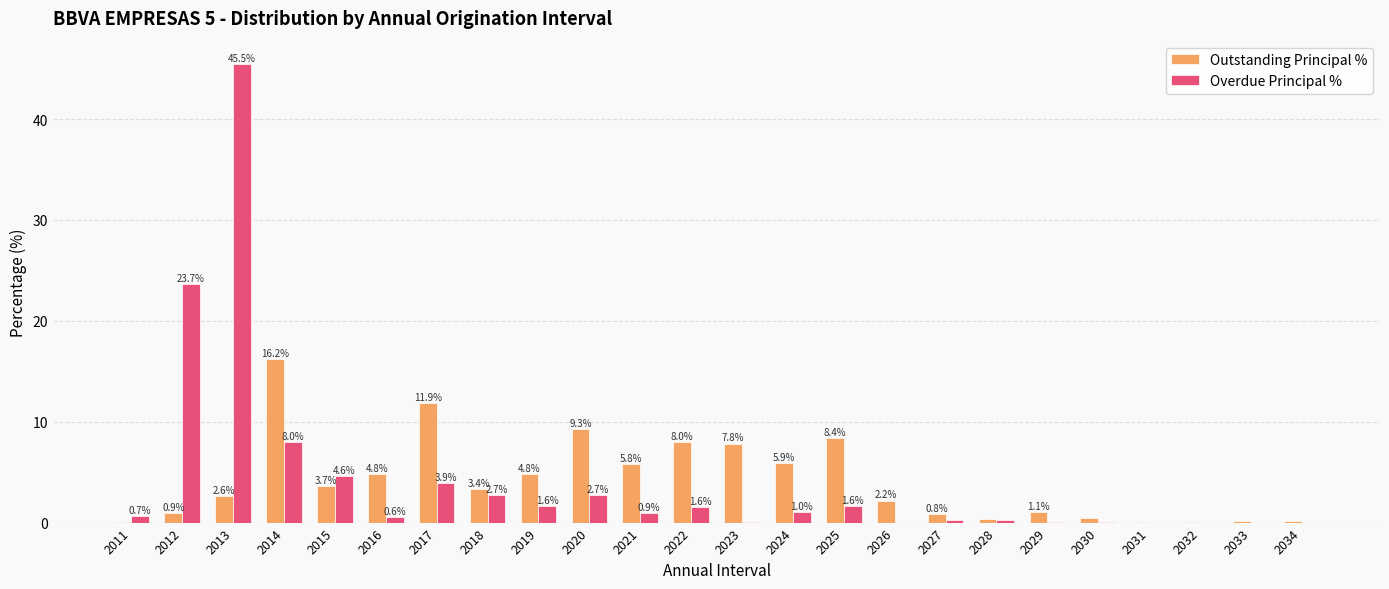

The value of Overdue Principal % at 2031 is 0.0. True or false?

True